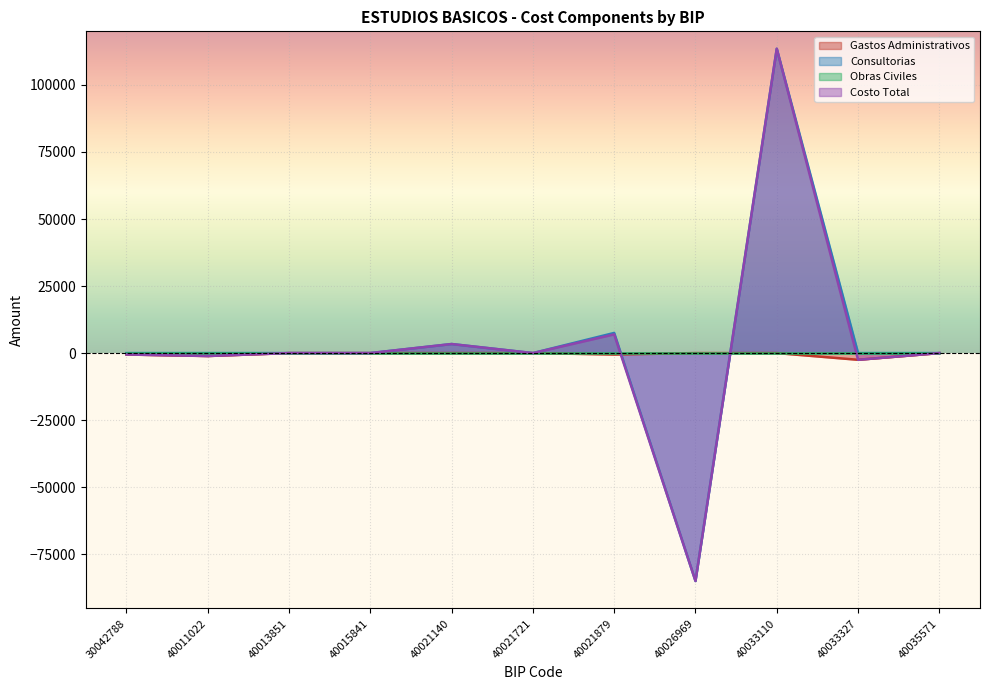

What is the difference between the Costo Total values at 40021879 and 40021721?

6982